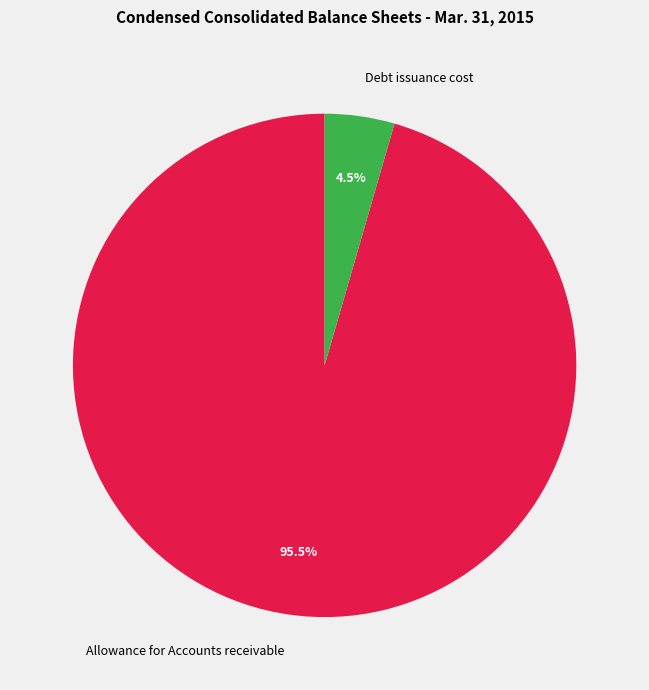

Between Debt issuance cost and Allowance for Accounts receivable, which is larger?

Allowance for Accounts receivable